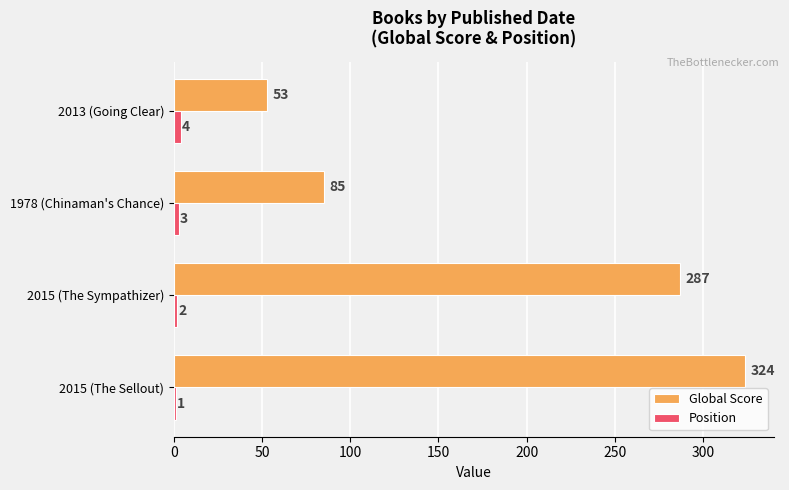

The Global Score series shows 53 at 2013 (Going Clear). True or false?

True